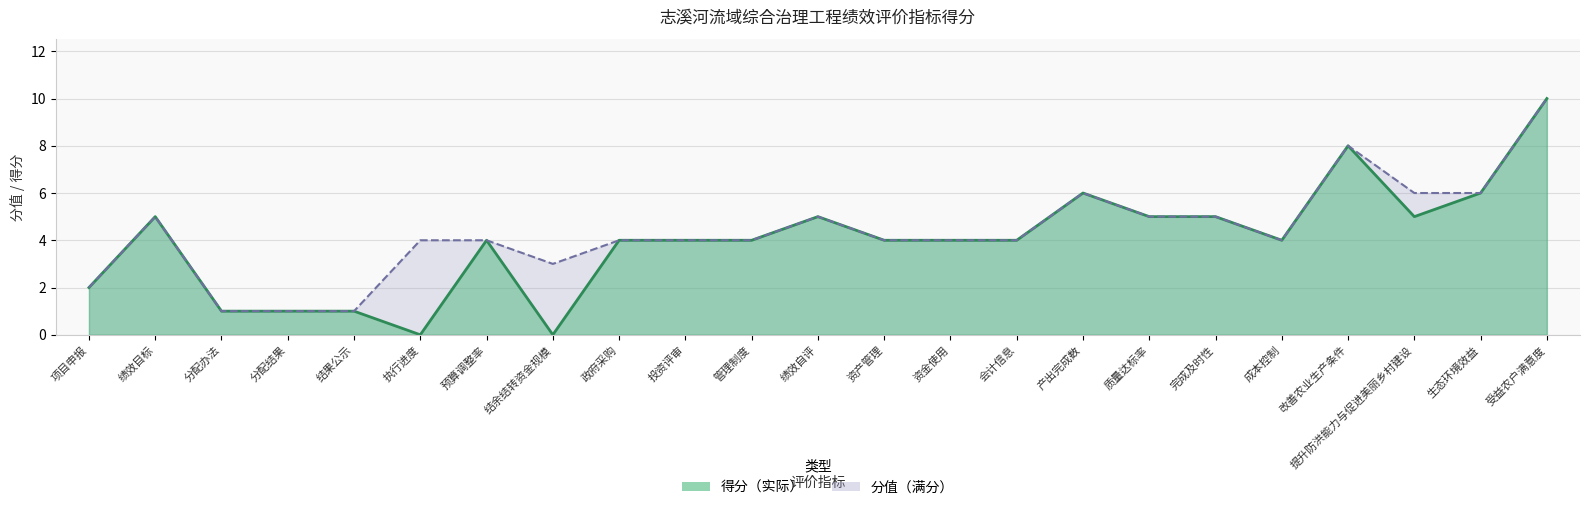

Rank the series by their average value, from highest to lowest.

分值（满分）线, 得分（实际）线